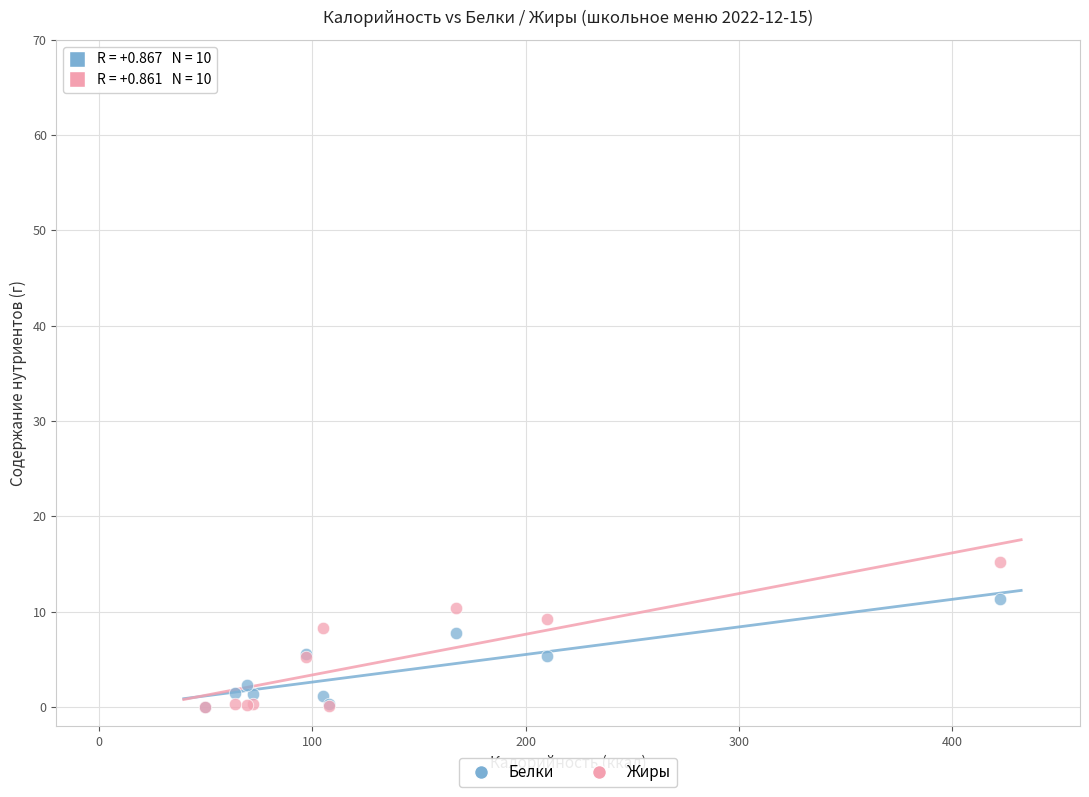

Which series reaches the maximum Y coordinate?

Жиры